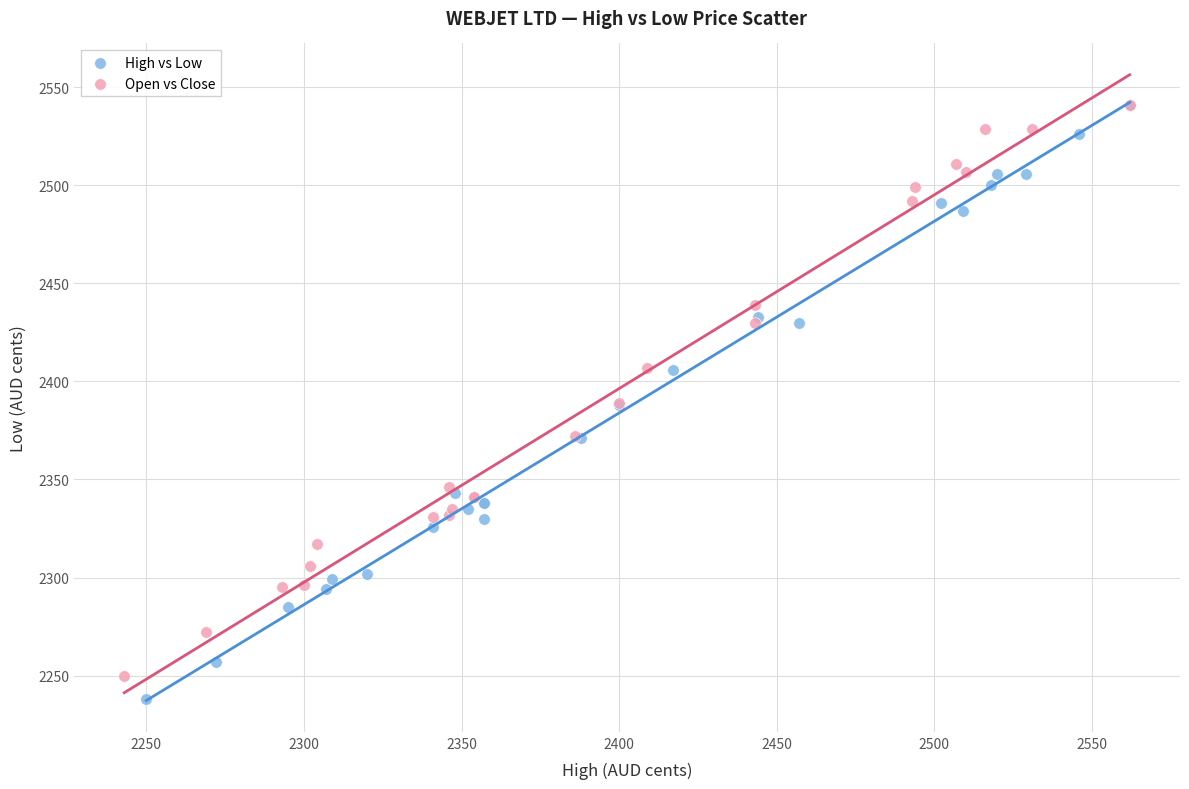

Which series has the widest spread of Y values?

High vs Low